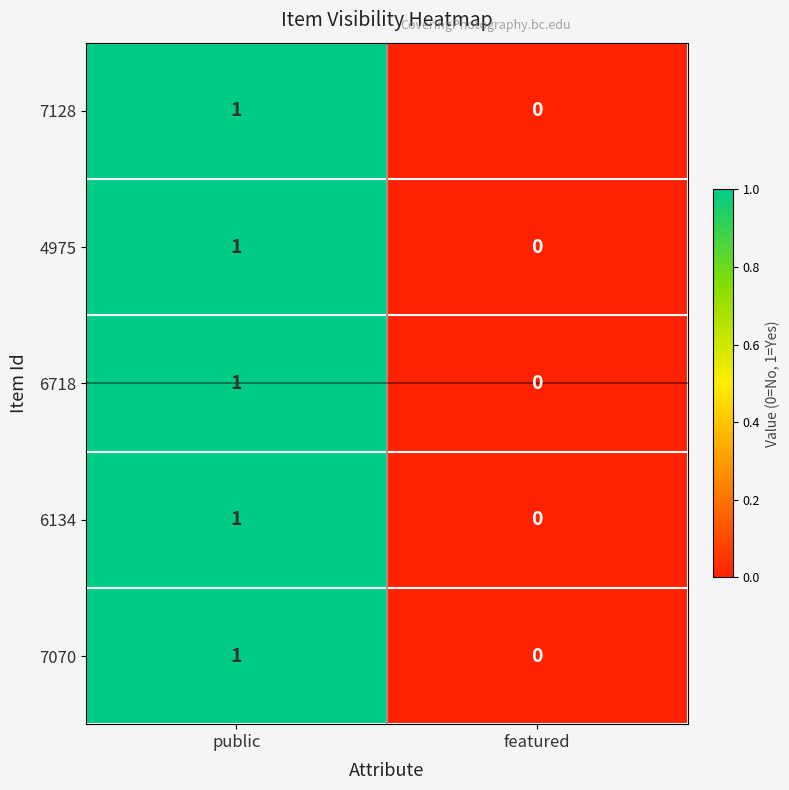

Reading right to left, extract all data points from this chart.

7128: featured=0	public=1
4975: featured=0	public=1
6718: featured=0	public=1
6134: featured=0	public=1
7070: featured=0	public=1